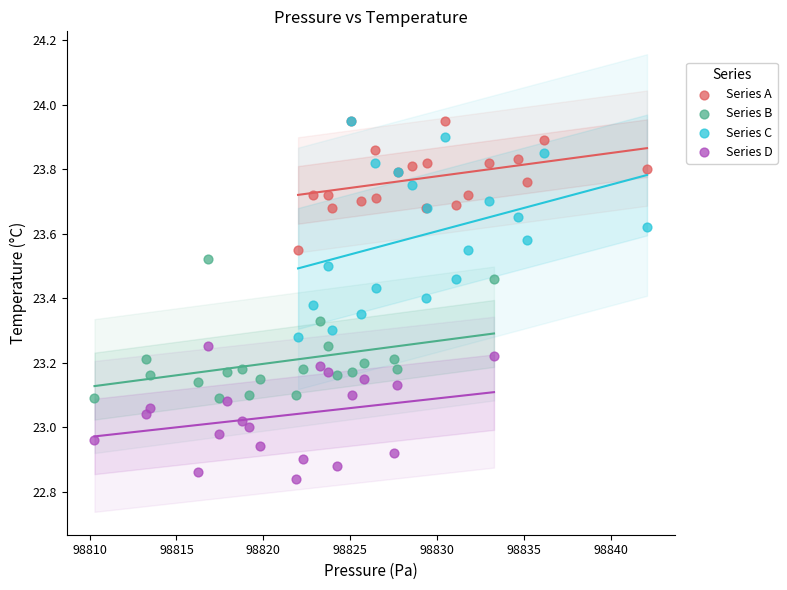

Which series reaches the minimum Y coordinate?

Series D